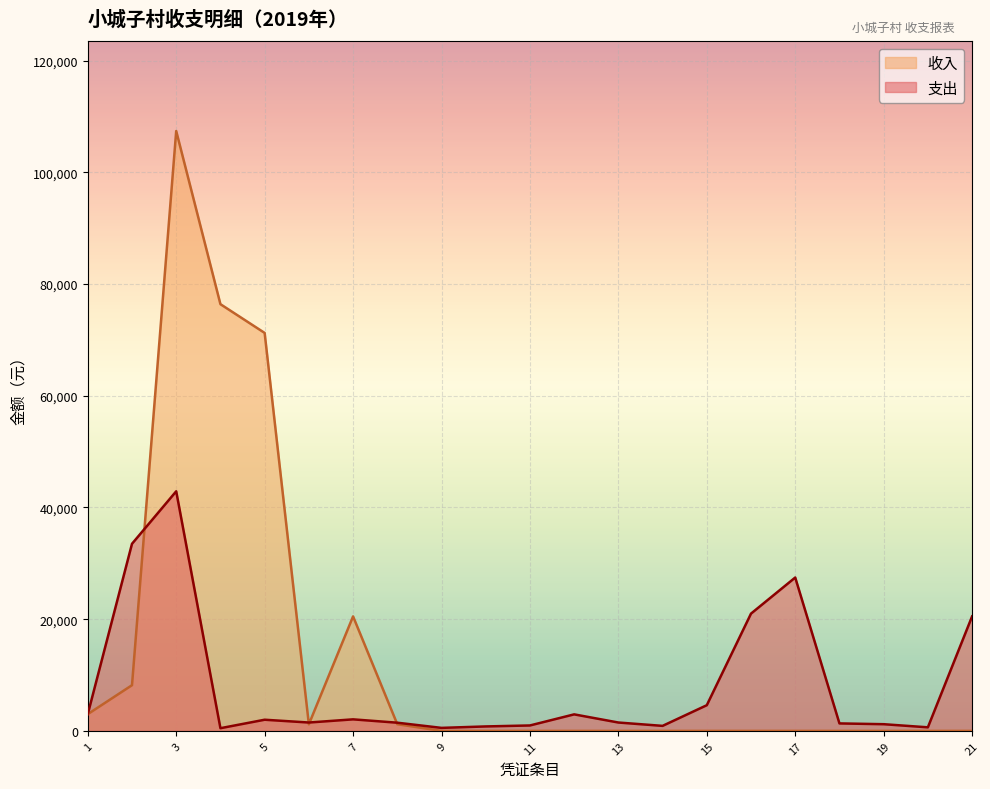

Which series has the widest spread of values?

收入